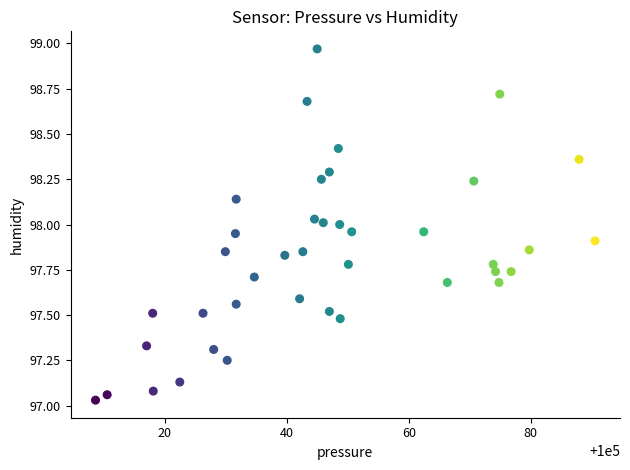

What is the range of X values (max minus min)?

81.9